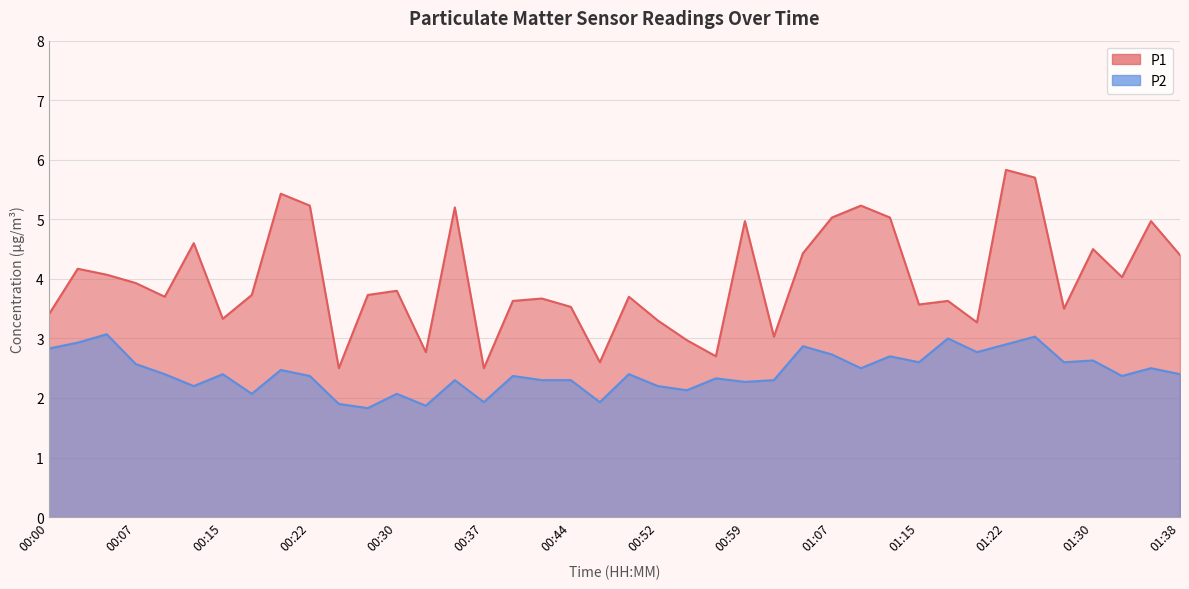

What is the minimum value for P1?

2.5